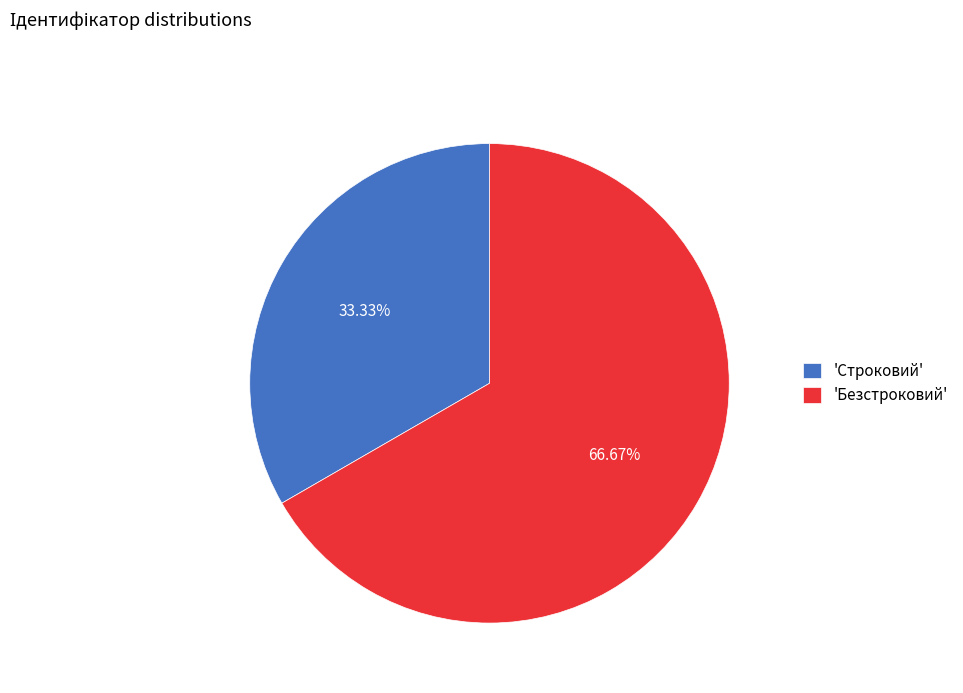

Does any single category account for the majority?

Yes